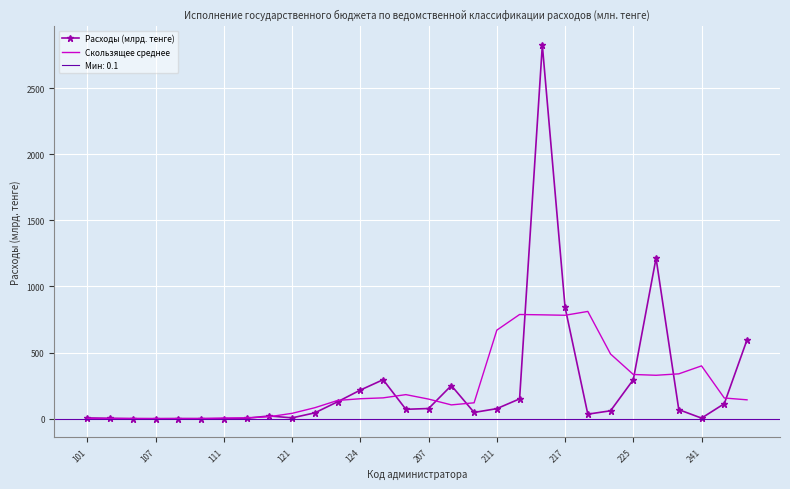

What is the maximum value for Расходы (млрд. тенге)?

2824.6